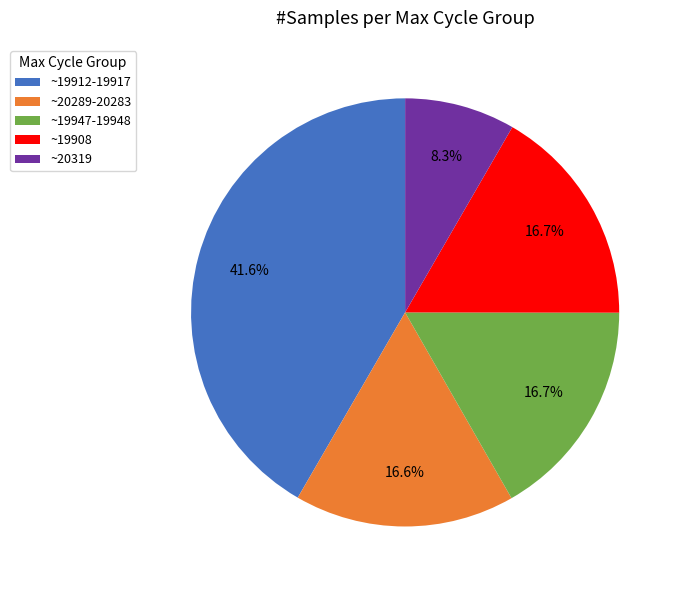

Which category has the smallest portion of the pie?

~20319